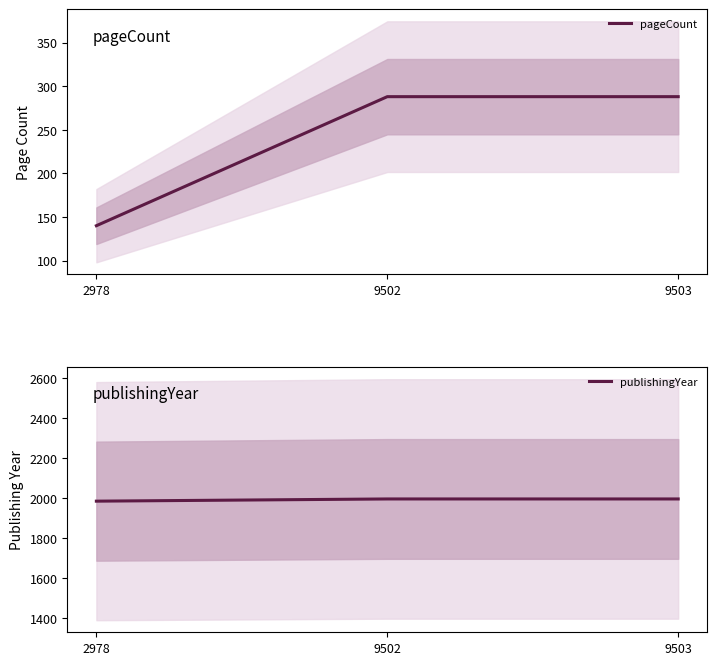

The value of publishingYear at 9502 is 2795. True or false?

False